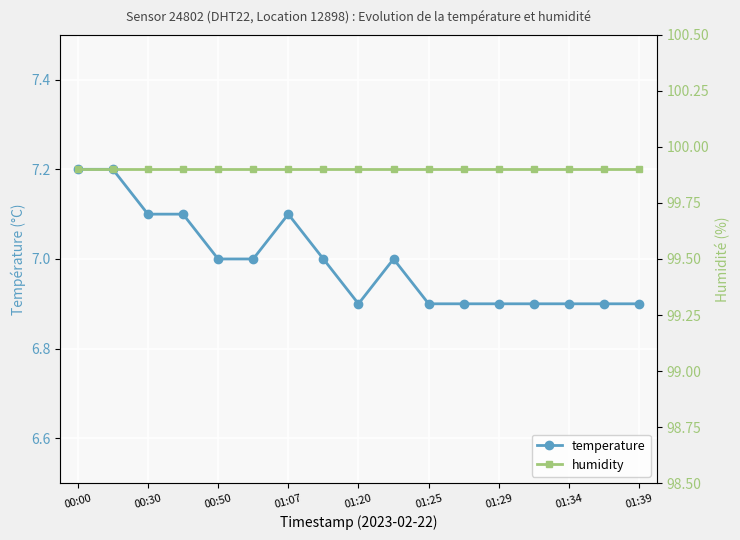

True or false: humidity and temperature cross at least once.

False